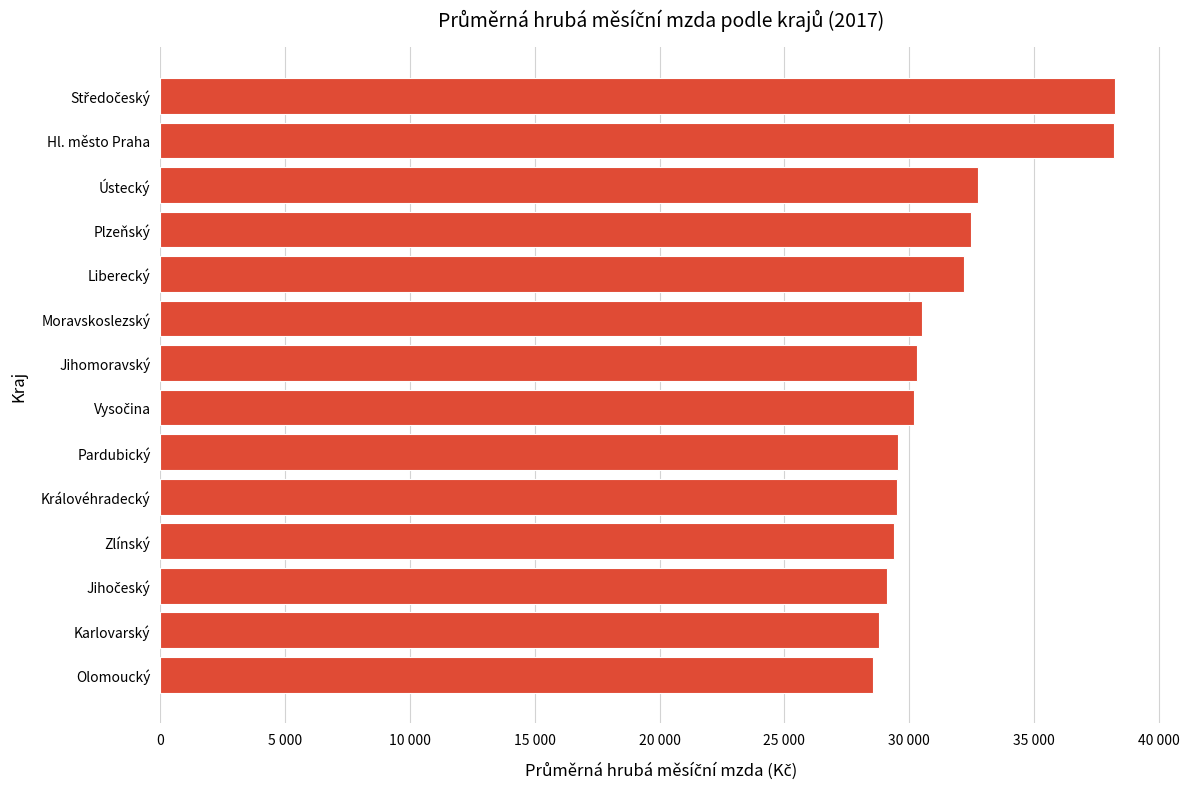

What is the difference between the second highest and minimum values?

9658